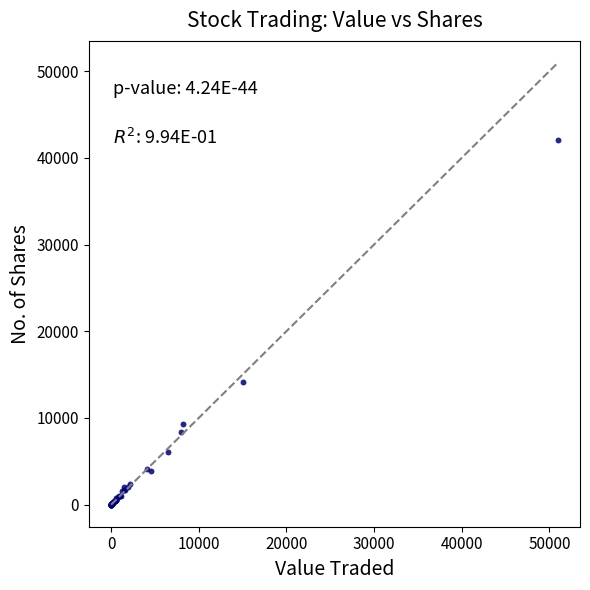

What Y value in the scatter plot is closest to 21053?

14169